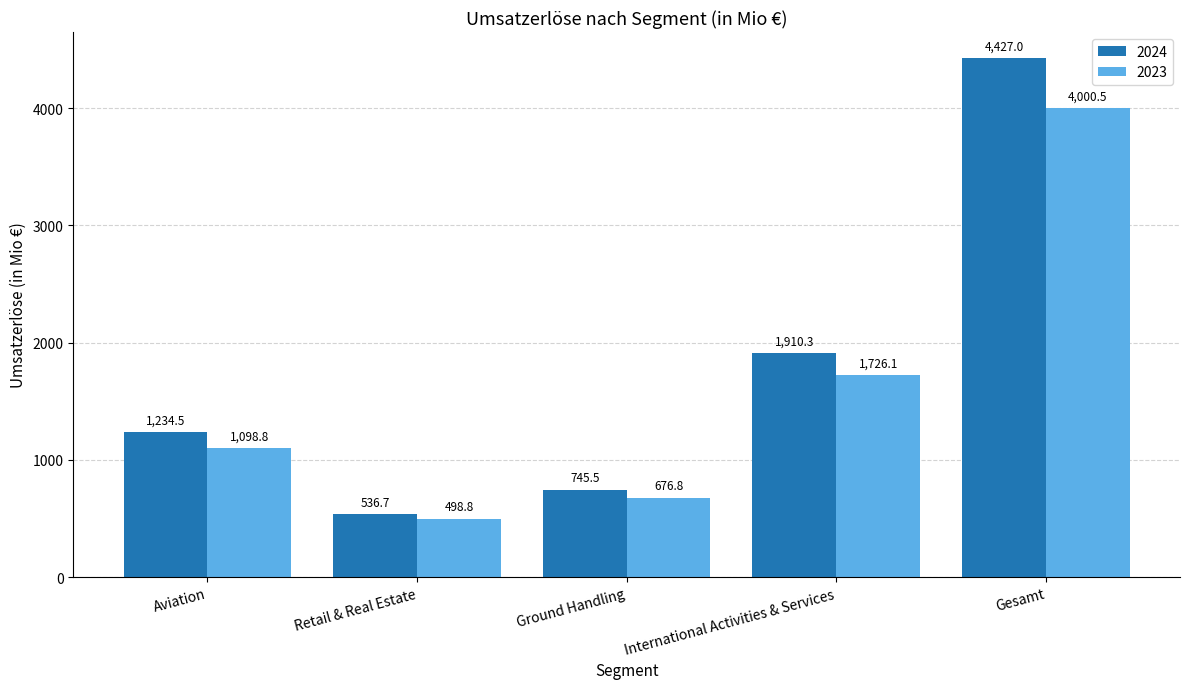

Which label corresponds to the largest value in the chart?

Gesamt